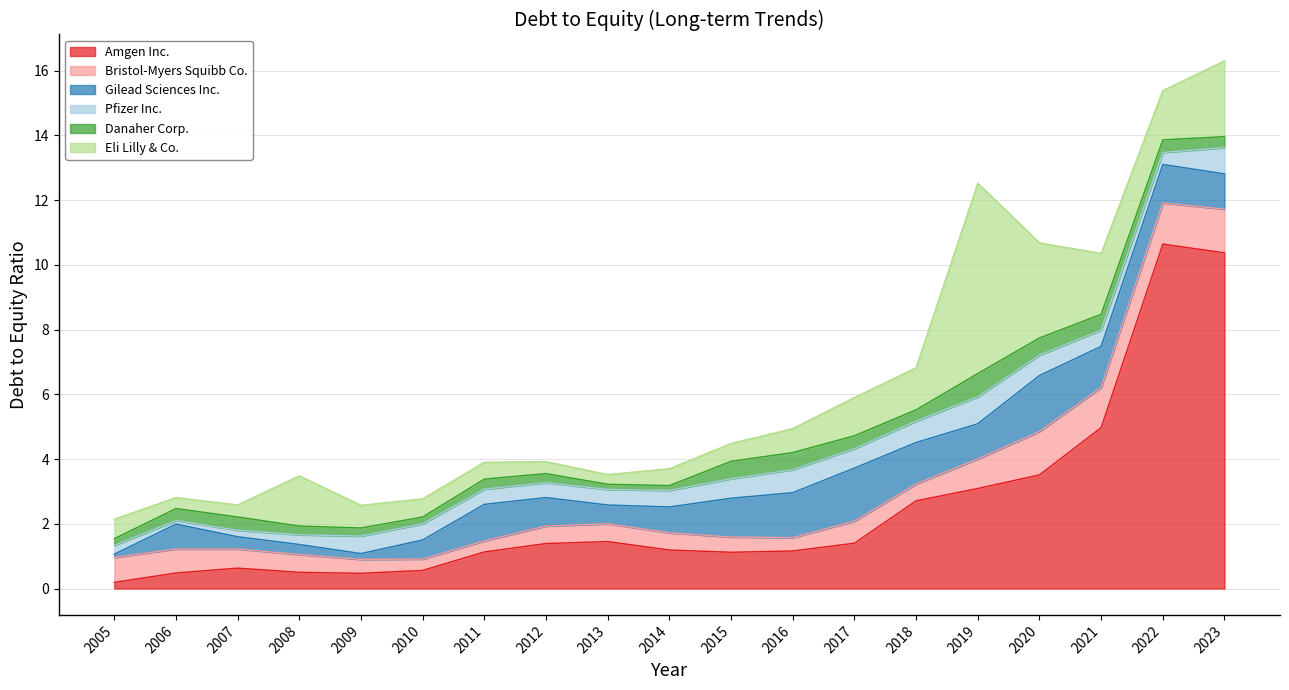

Which category has the highest value across all series?

2022